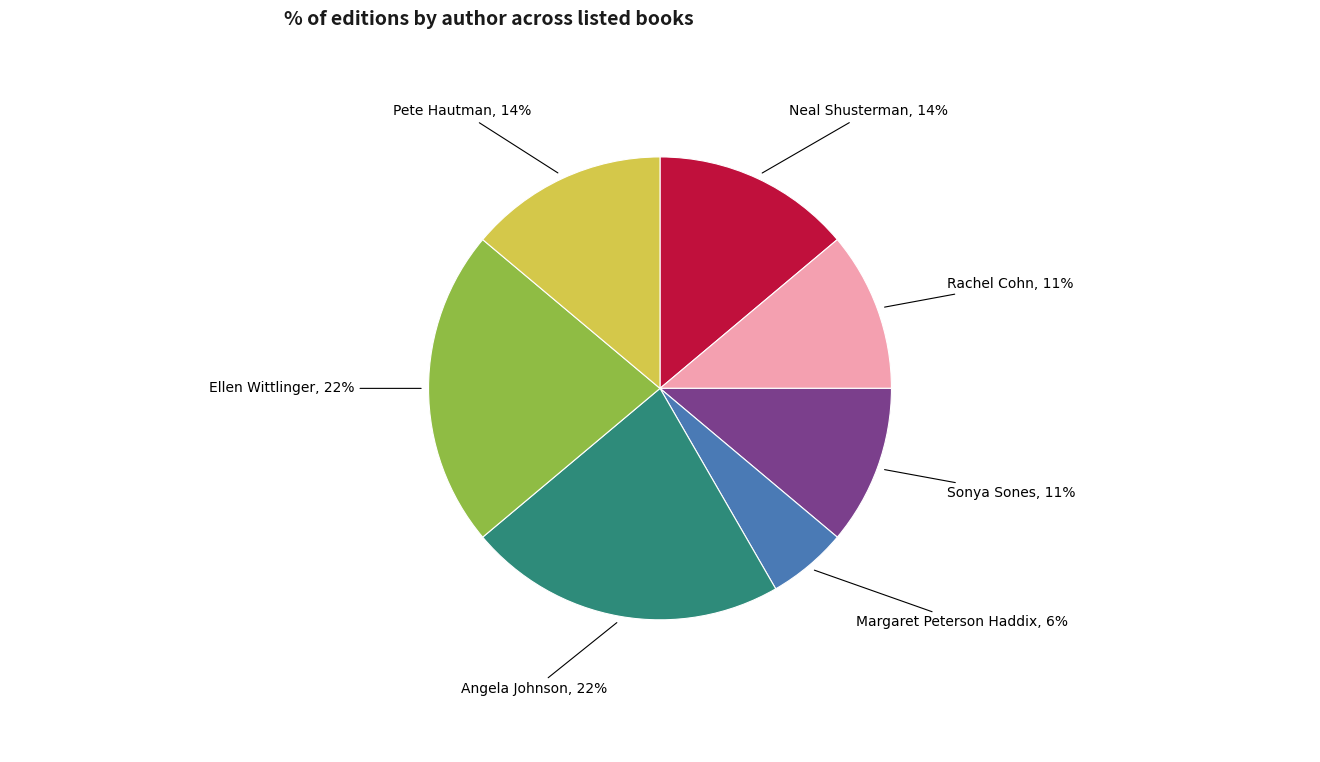

Is there a majority slice in this chart?

No